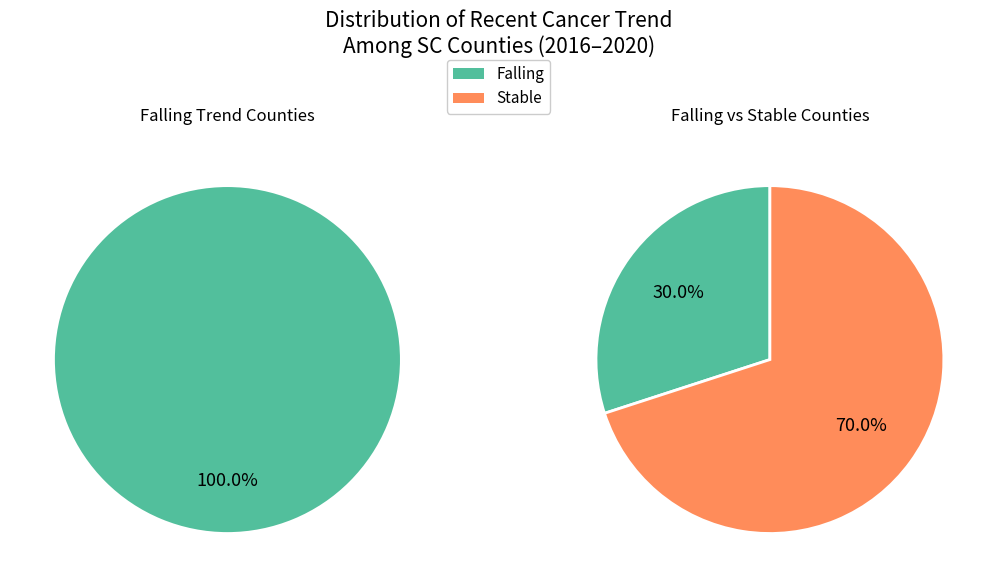

What percentage is the stable slice, to the nearest percent?

70%